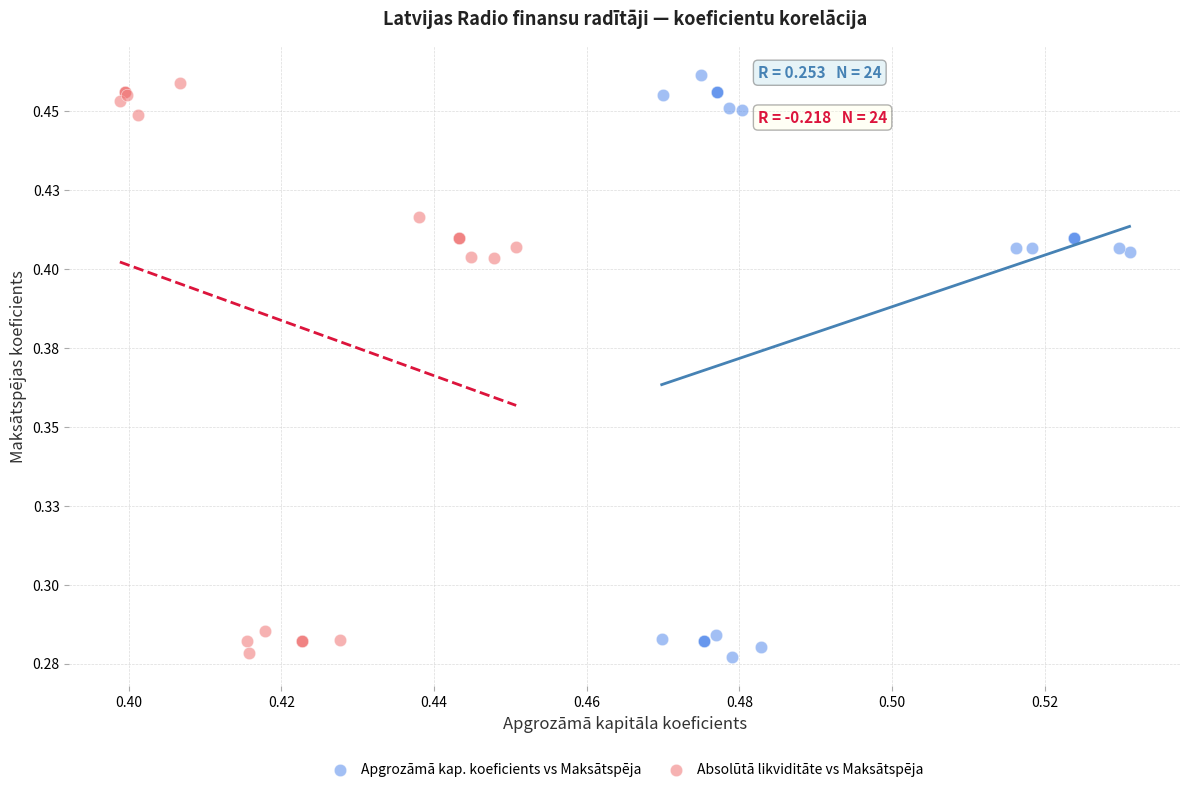

Which series contains the highest Y value?

Apgrozāmā kap. koeficients vs Maksātspēja